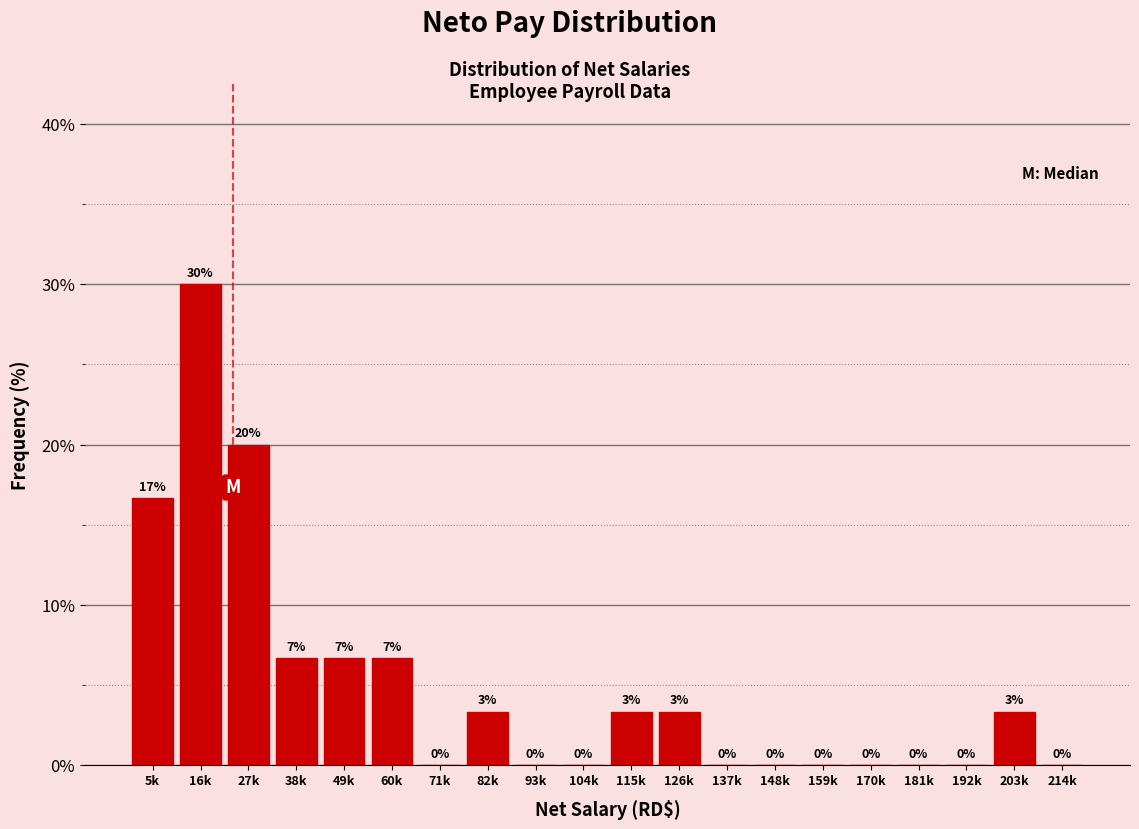

Where does the data first go above 3?

5k